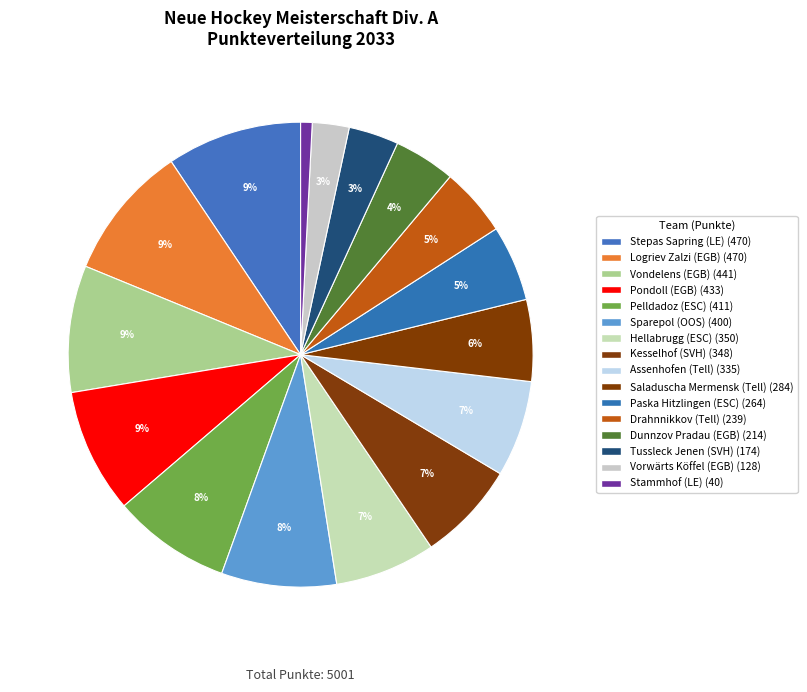

Count the number of slices in the pie.

16